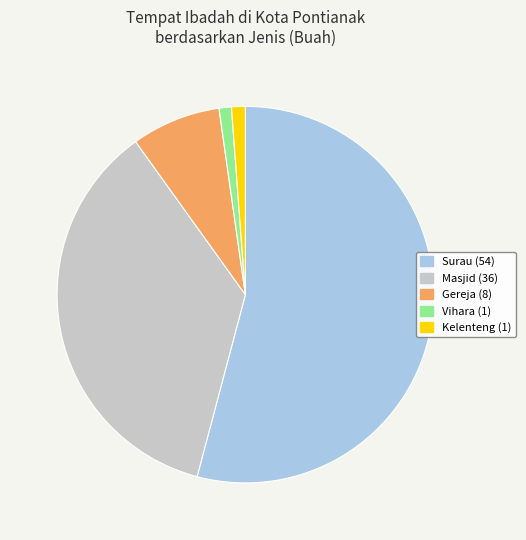

Which category has the biggest portion of the pie?

Surau